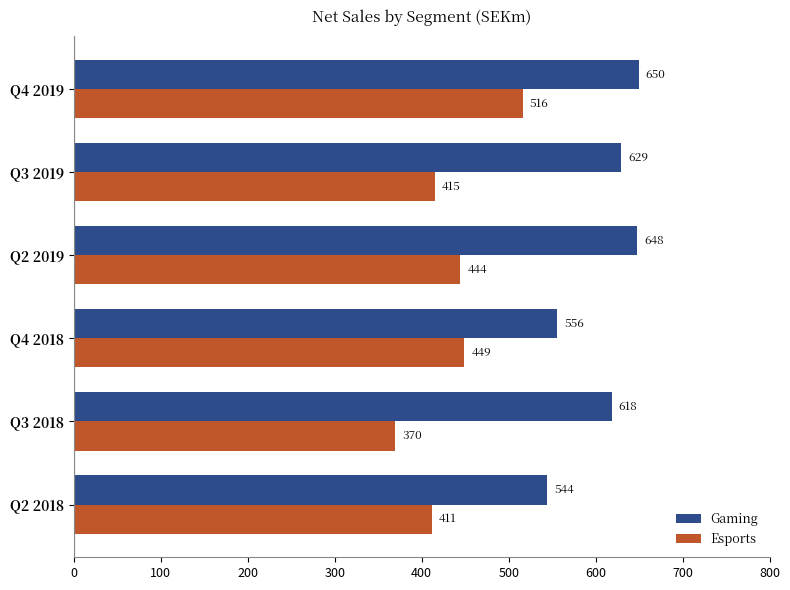

Rank the categories by Esports value from lowest to highest.

Q3 2018, Q2 2018, Q3 2019, Q2 2019, Q4 2018, Q4 2019